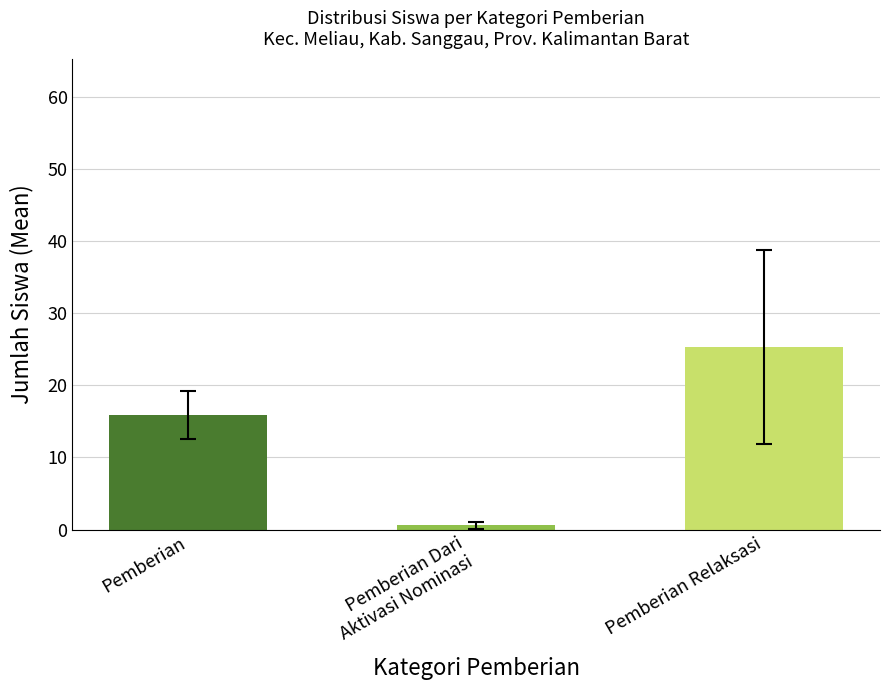

What position from the left is Pemberian Relaksasi?

3